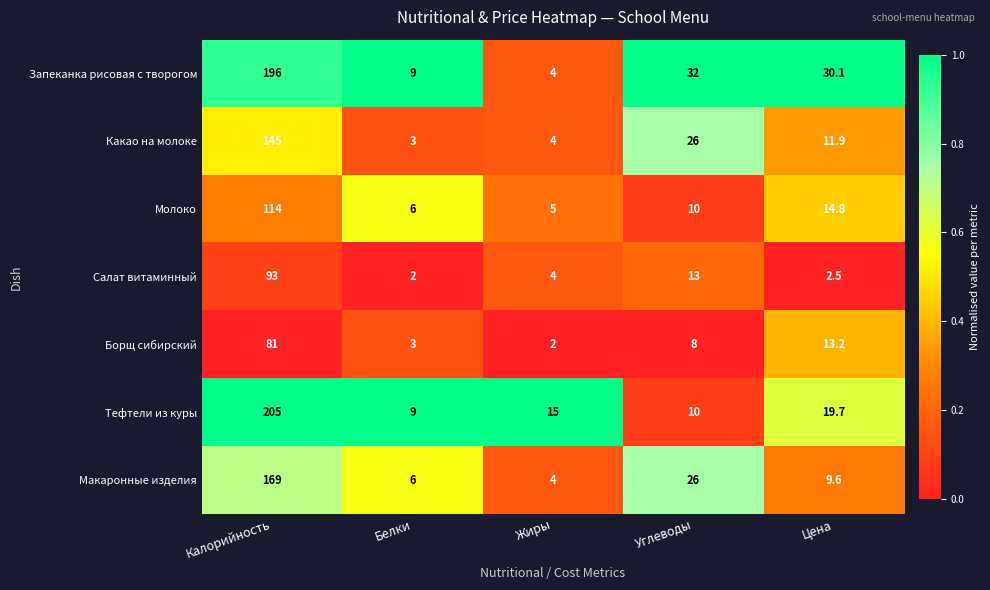

Between Белки and Цена, which series saw the biggest shift?

Запеканка рисовая с творогом